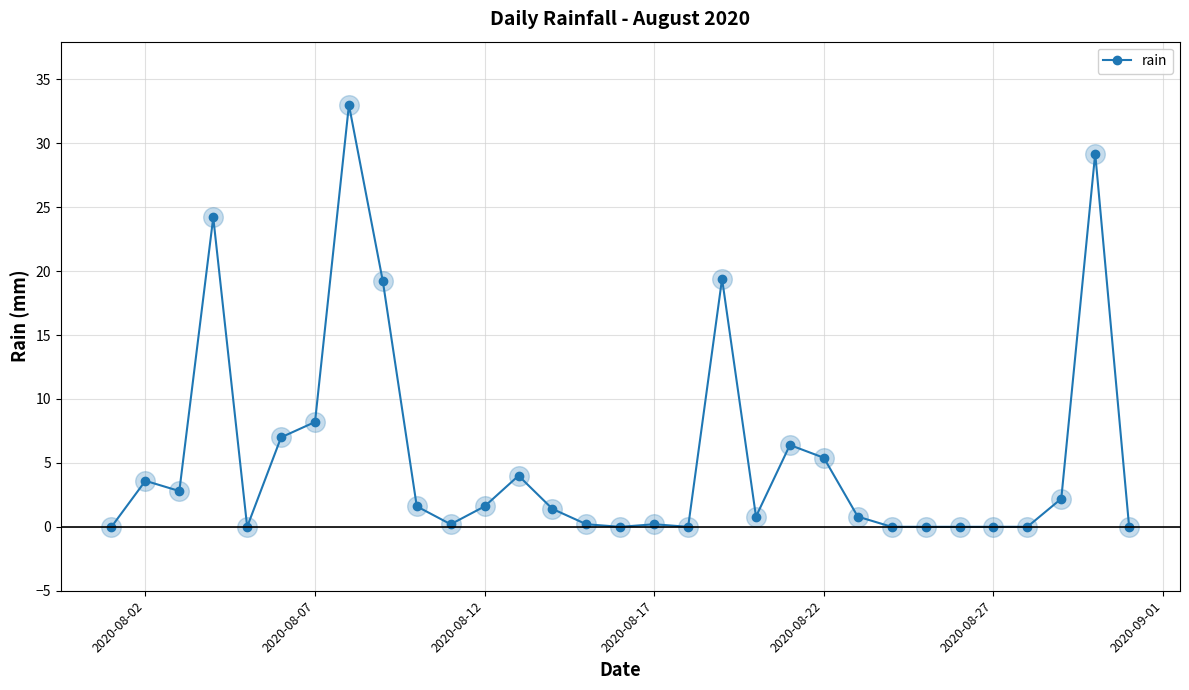

What is the greatest value displayed?

33.0